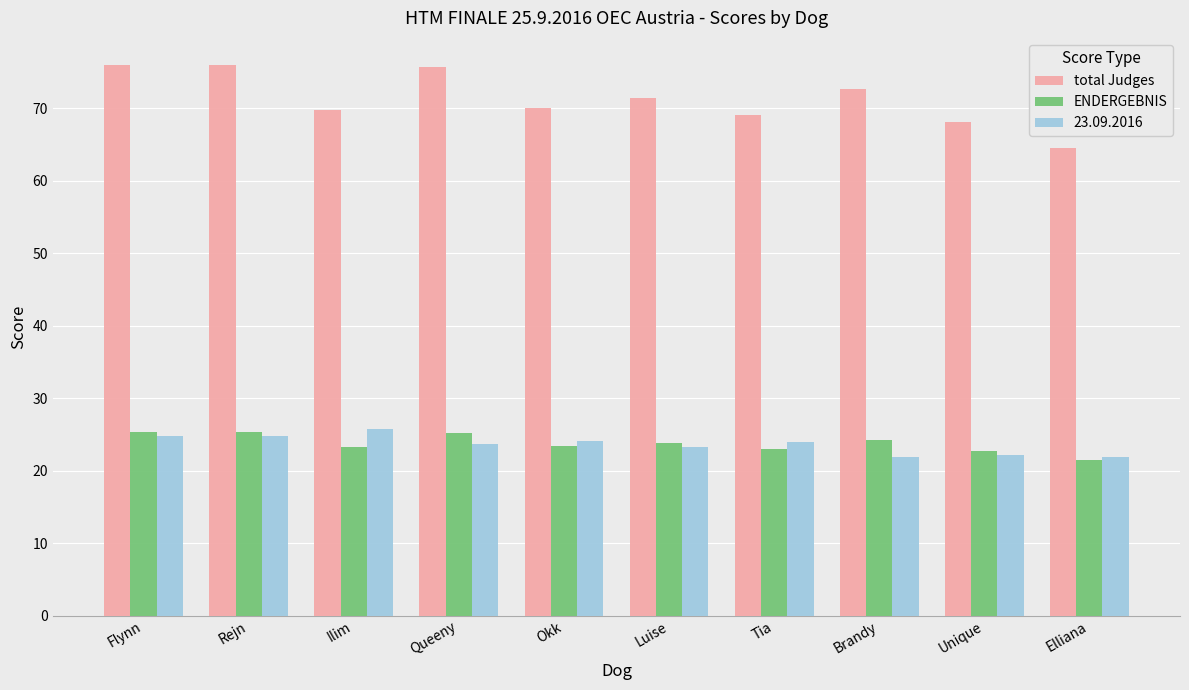

What is the approximate value of ENDERGEBNIS at Elliana?

21.5